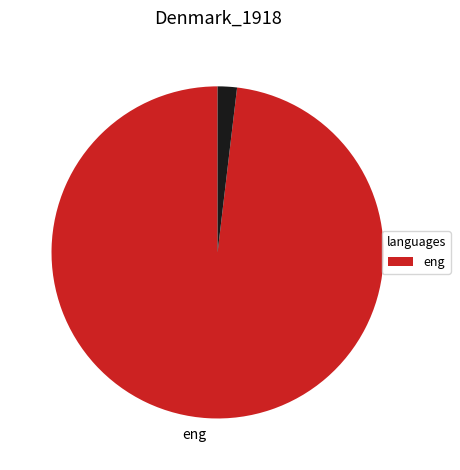

Is there a majority slice in this chart?

Yes